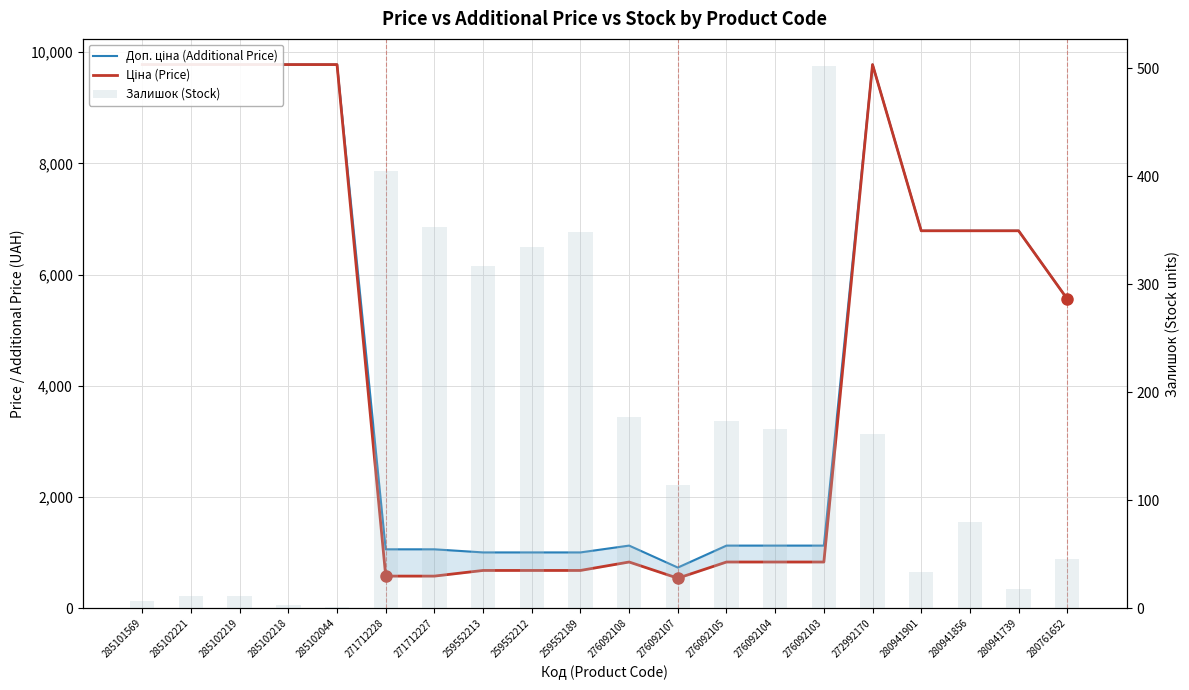

What is the spread (max minus min) of values at 285102218?

9772.5